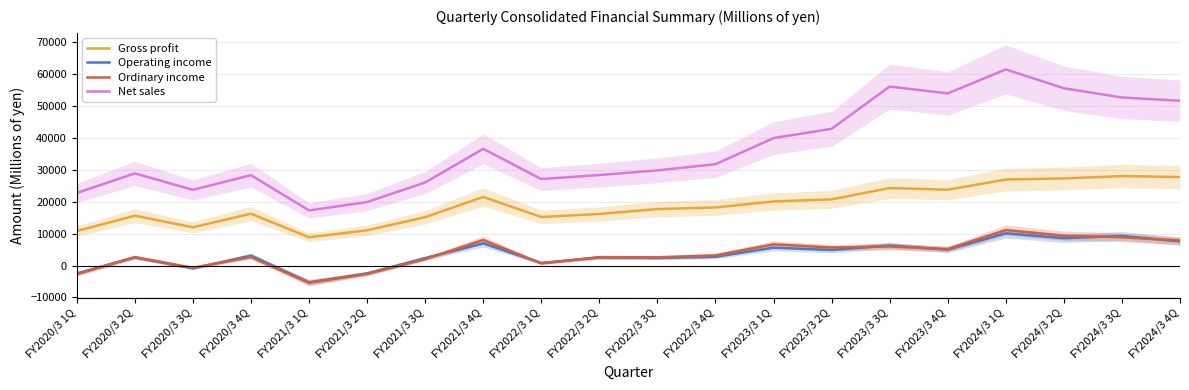

At which category is the sum across all series the highest?

FY2024/3 1Q